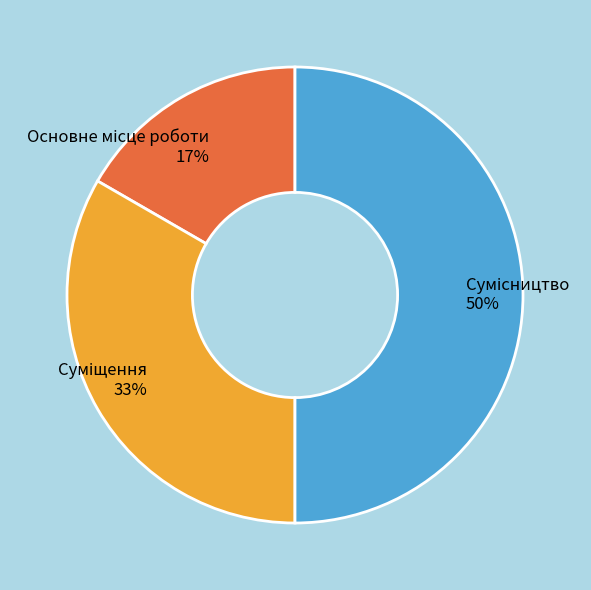

To the nearest percent, what is the difference between the largest and smallest slice percentages?

33%